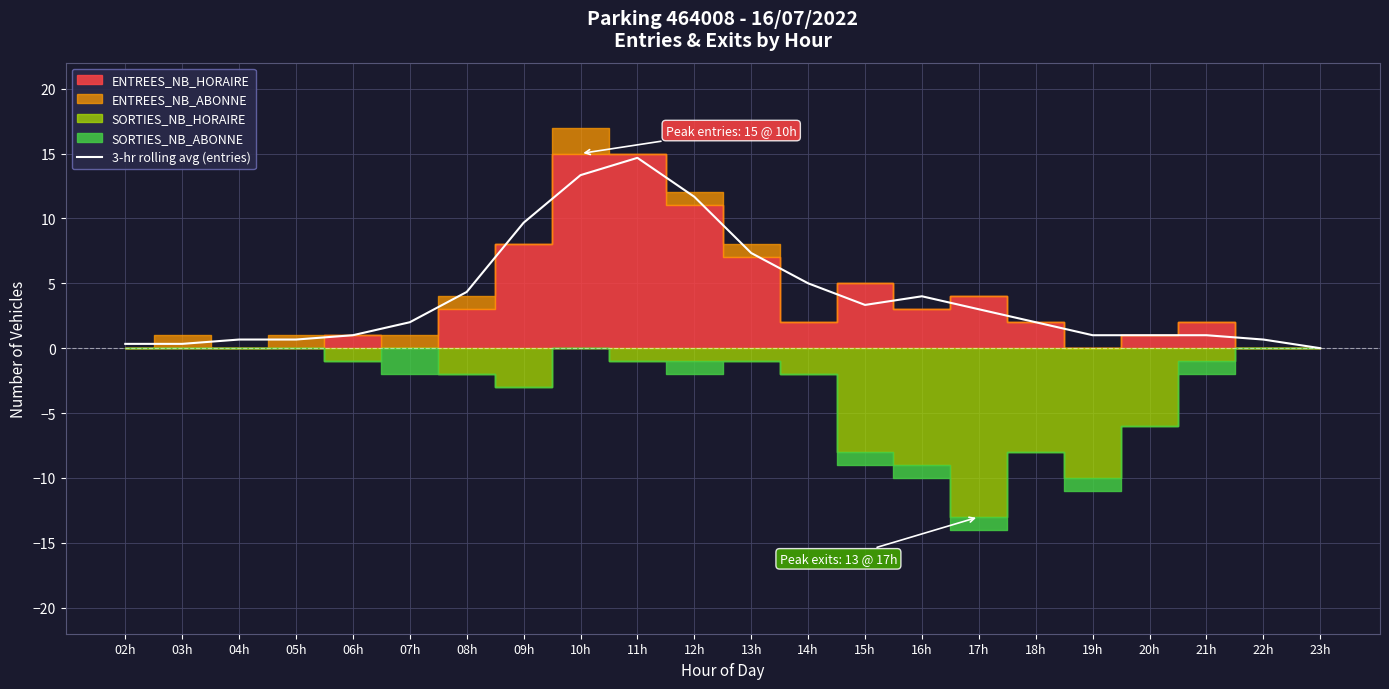

Which label corresponds to the smallest value in the chart?

23h